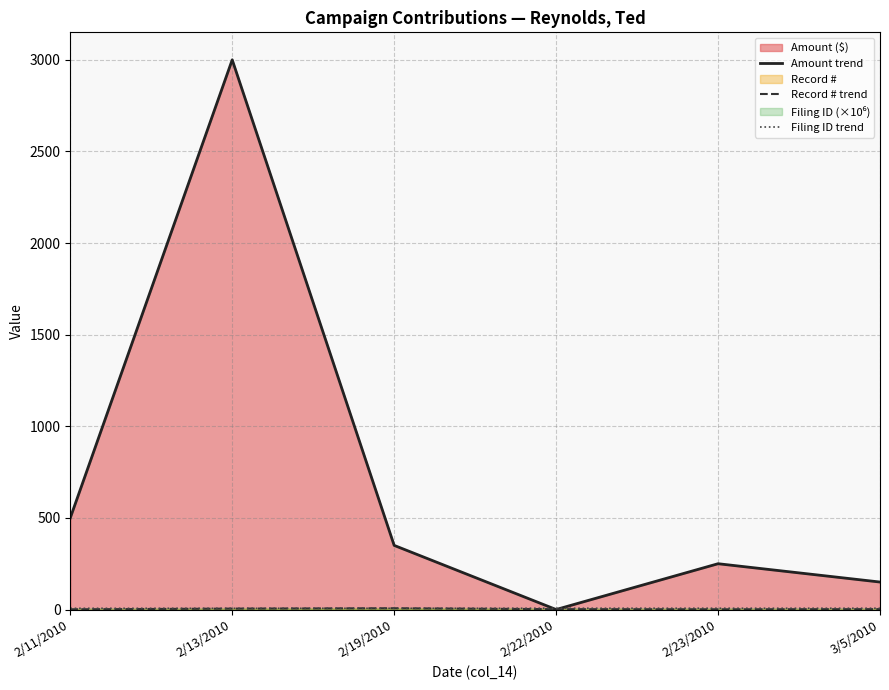

True or false: Filing ID trend and Record # trend cross at least once.

True